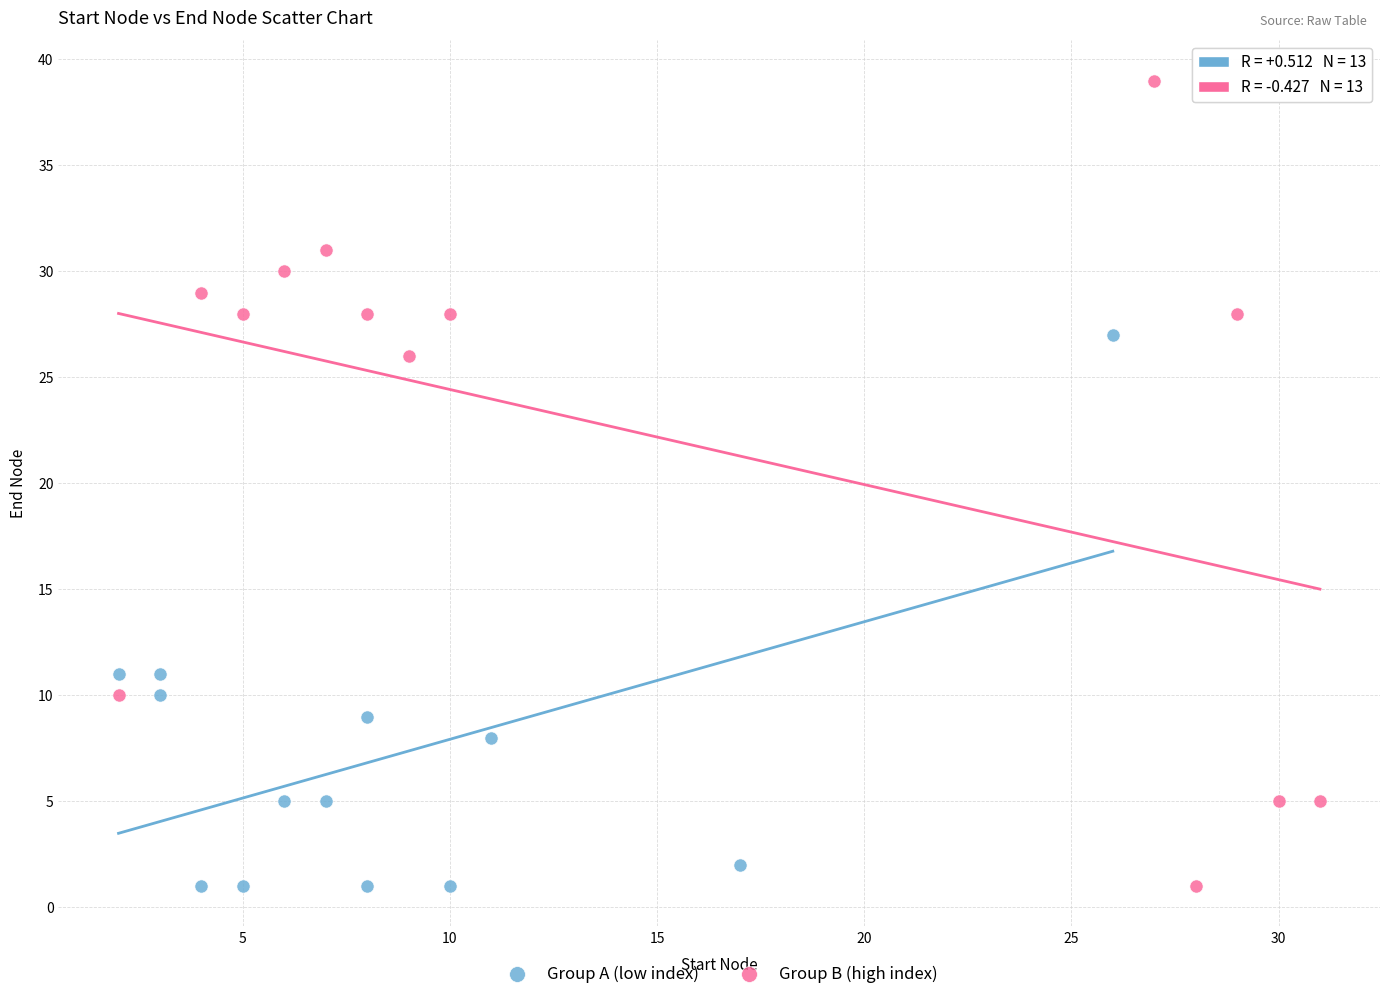

Which series has the largest Y range (max minus min)?

Group B (high index)